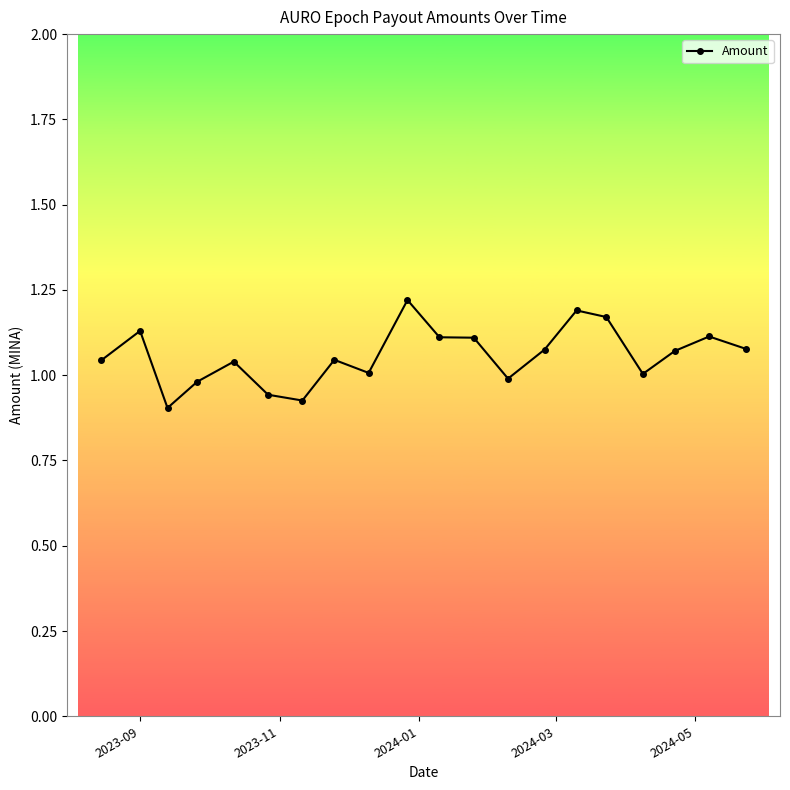

What is the difference between the maximum and minimum values?

0.3